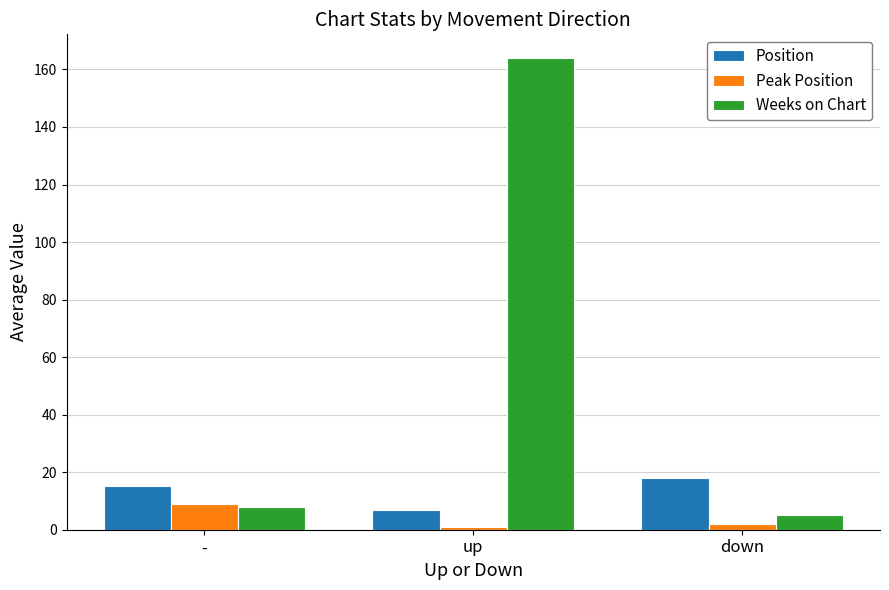

What position from the right is -?

3